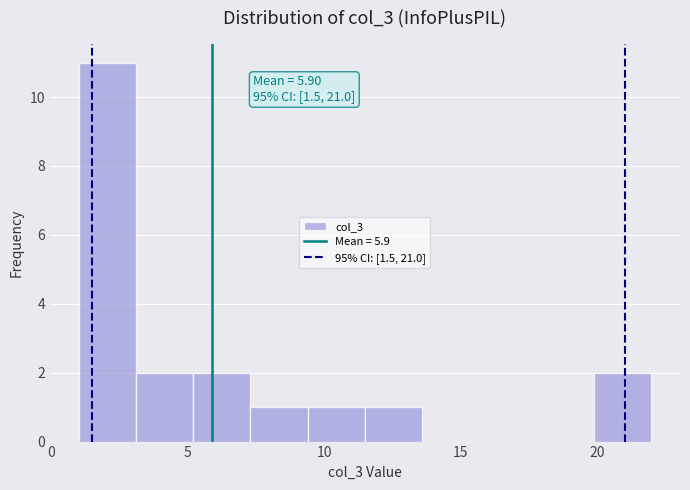

Over which range of the x-axis is the bar tallest?

1.0 to 3.1